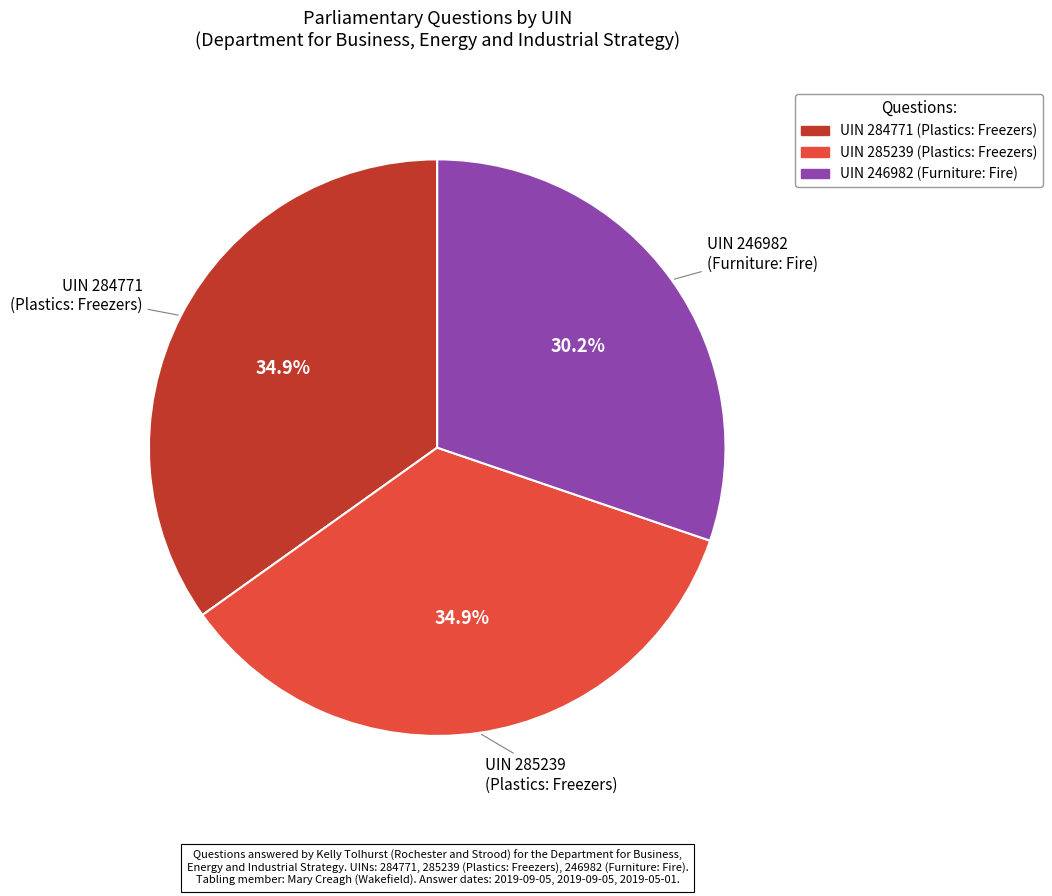

Does any single category account for the majority?

No